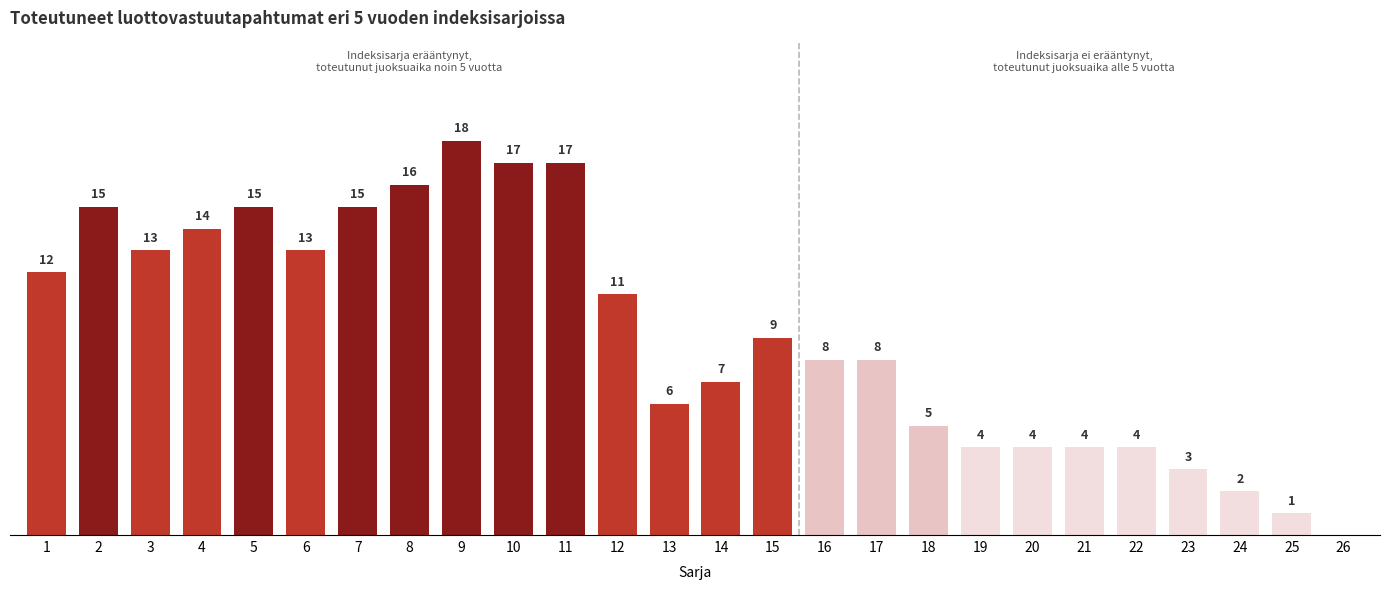

Are the bars horizontal?

No